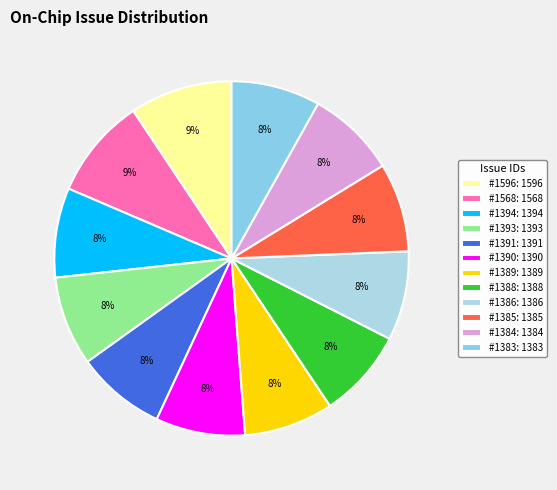

Rank the categories by value from highest to lowest.

#1596, #1568, #1394, #1393, #1391, #1390, #1389, #1388, #1386, #1385, #1384, #1383